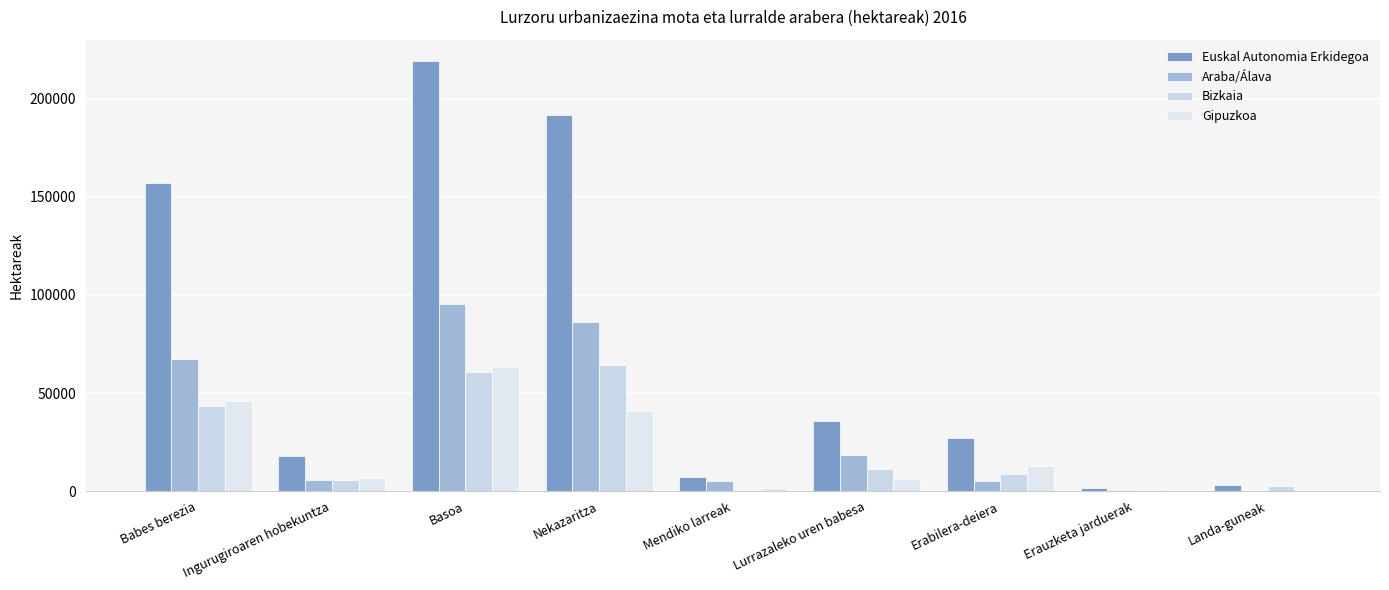

What is the sum of the Gipuzkoa values at Babes berezia and Erauzketa jarduerak?

46627.3